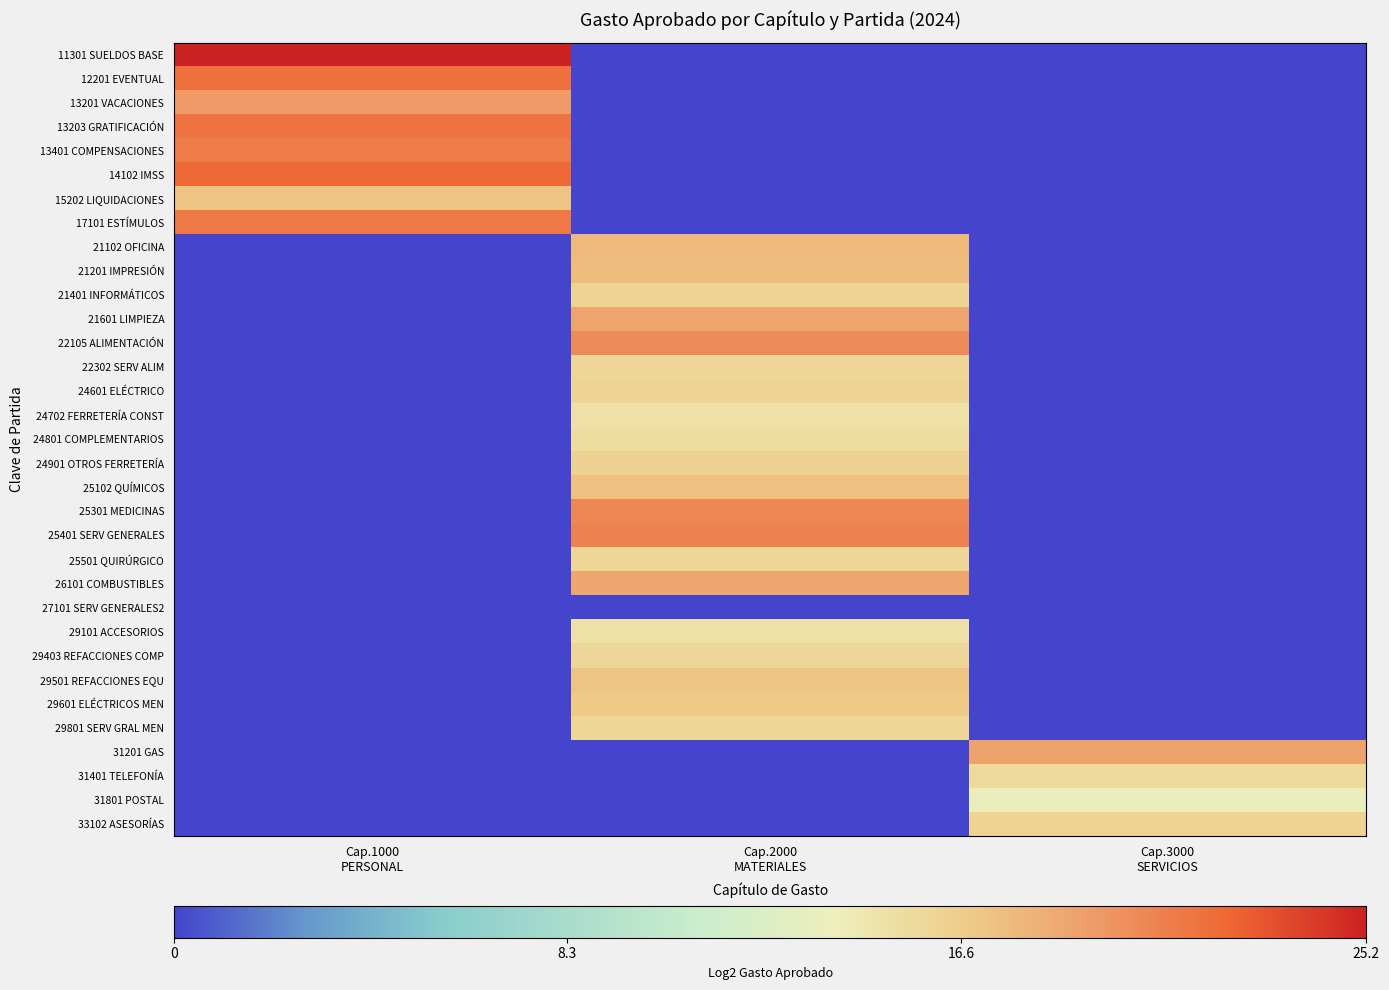

Between Cap.2000
MATERIALES and Cap.1000
PERSONAL, which is larger?

Cap.1000
PERSONAL